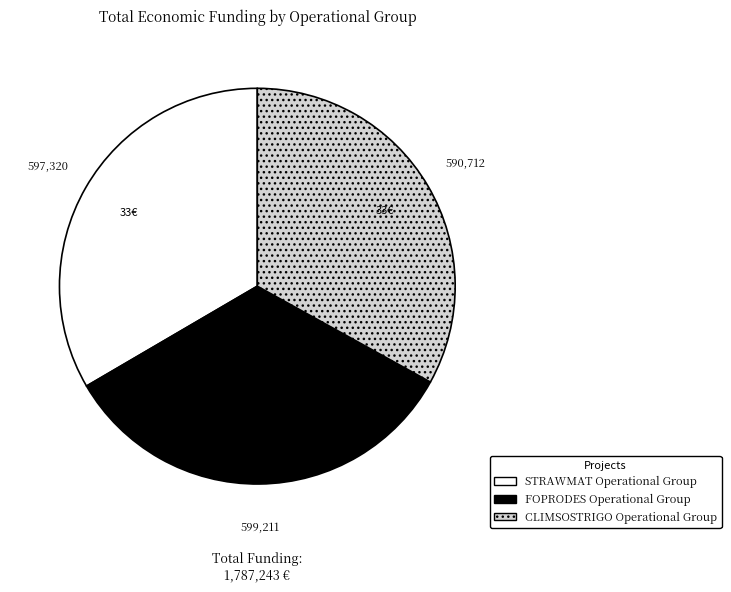

How many slices are in this pie chart?

3